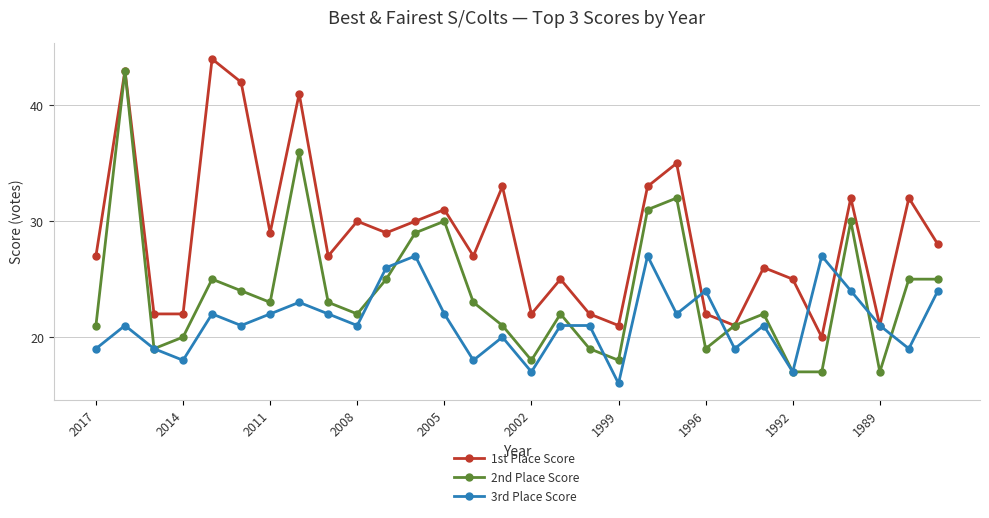

What is the value of the 2nd Place Score point at the 15th from the left?

21